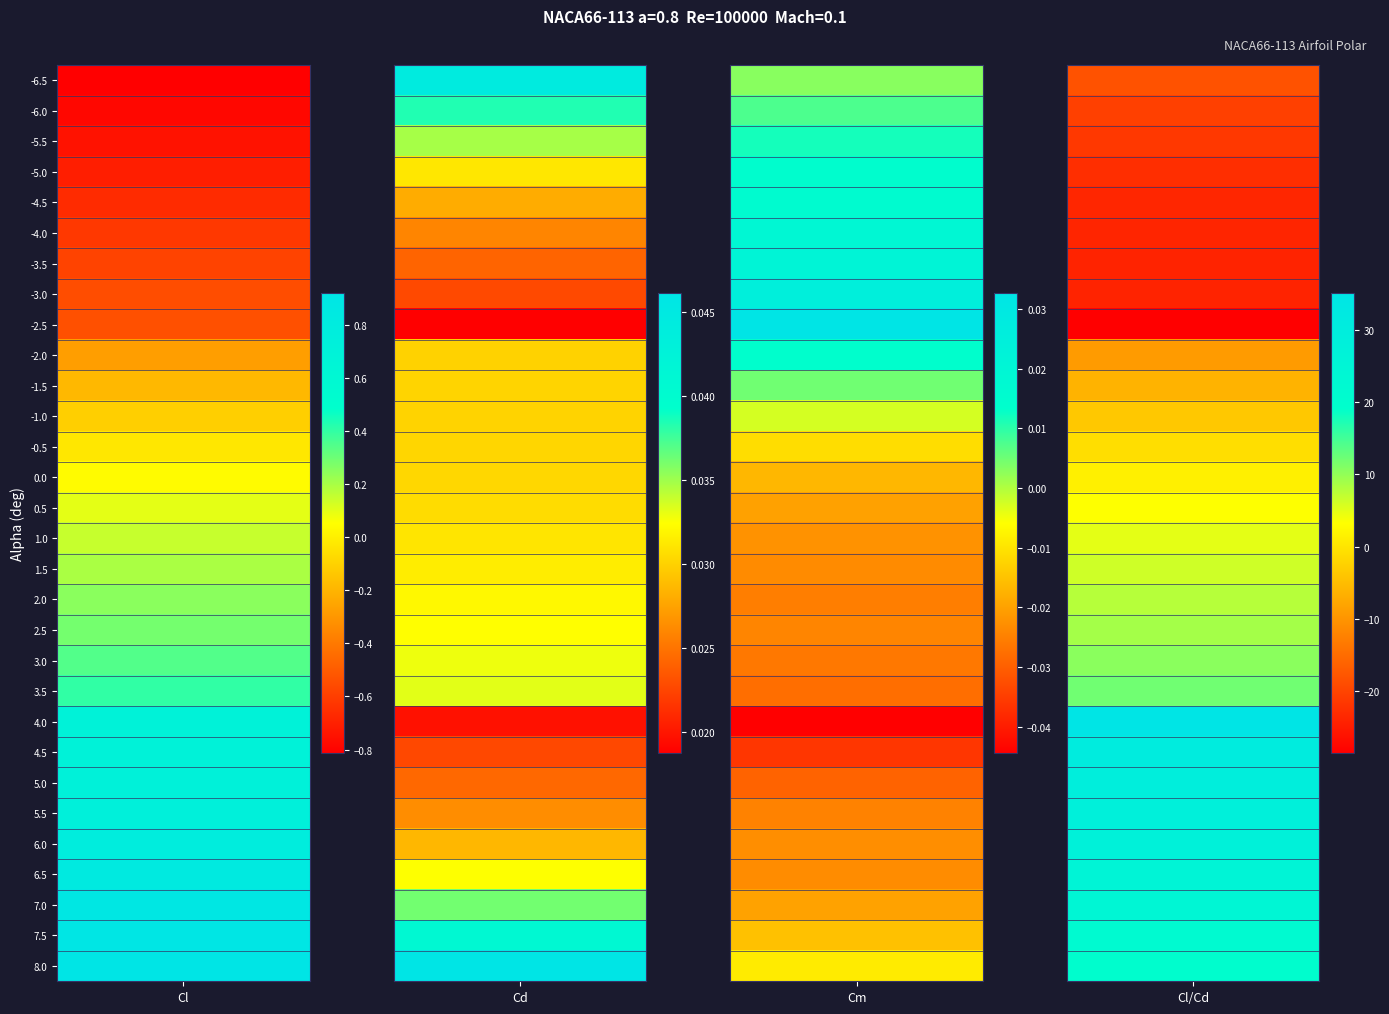

How many negative values does the 4.0 series have?

1